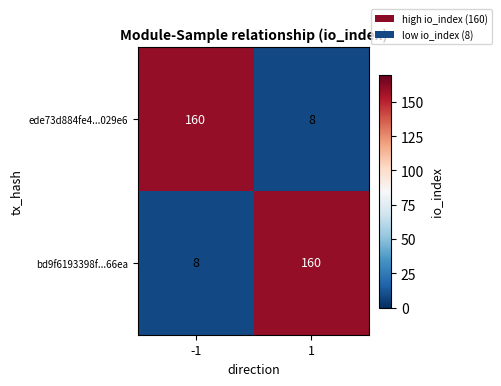

What value does the bd9f6193398f...66ea series have at 1, to the nearest 10?

160